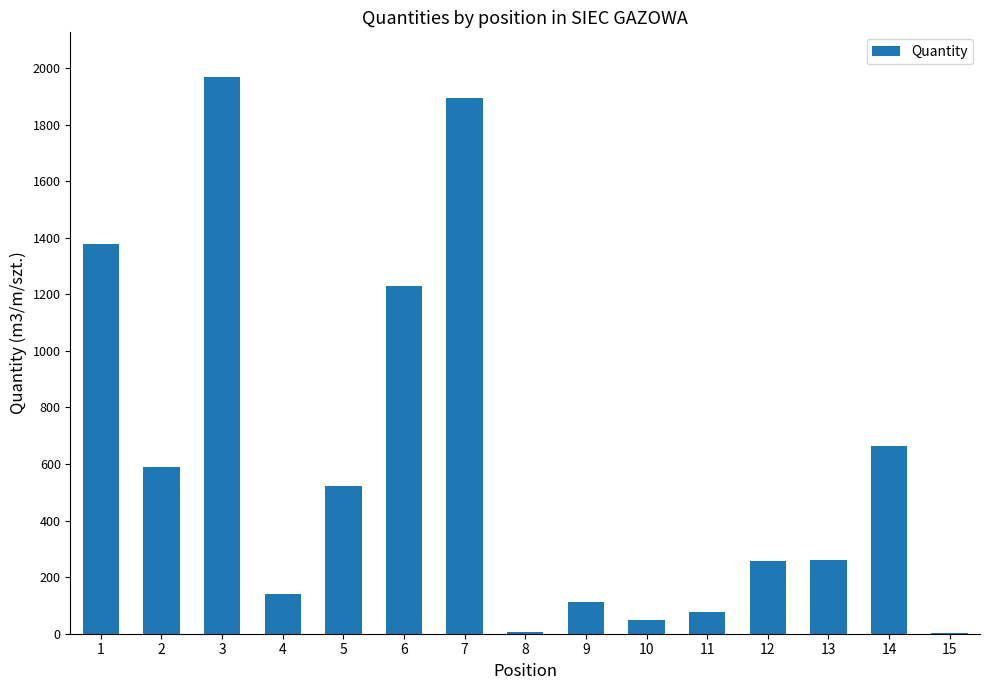

Is it true that the value at 13 is 261.1?

True